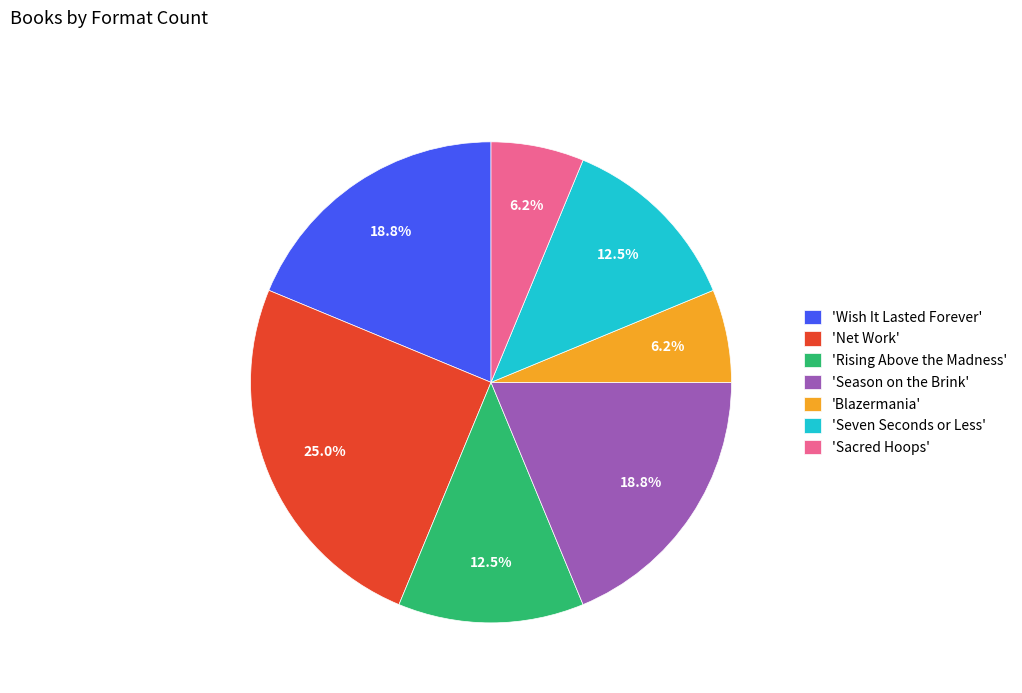

Do 'Season on the Brink' and 'Rising Above the Madness' together represent more than half of the pie?

No